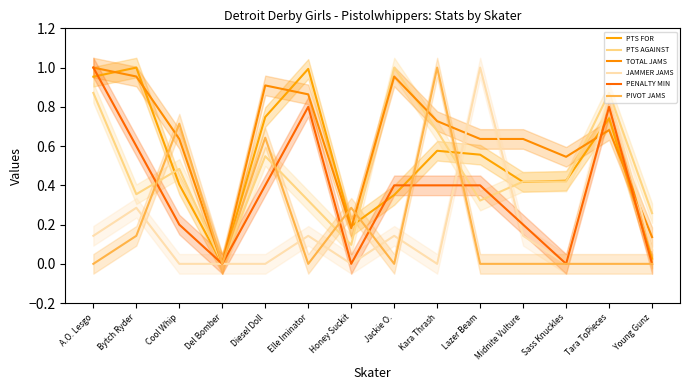

Where do PENALTY MIN and PTS AGAINST first cross each other?

Bytch Ryder and Cool Whip